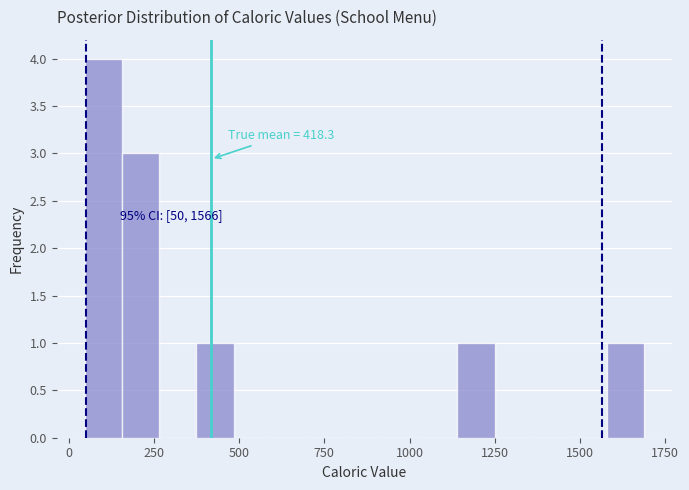

Around what value on the x-axis is the tallest bar? Give the approximate position of its centre, as read against the axis.

100